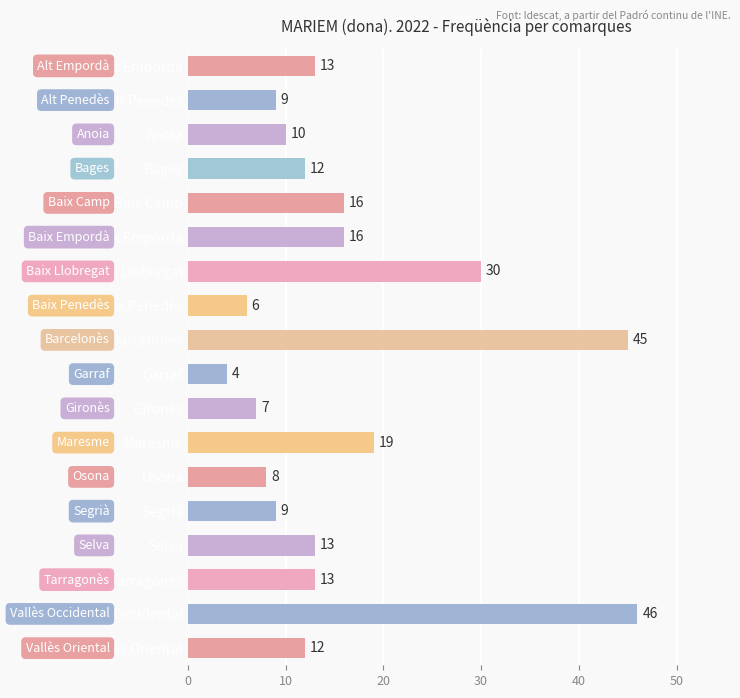

What is the label of the 16th bar from the bottom?

Anoia